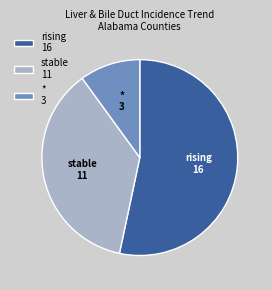

How many segments does this pie chart have?

3